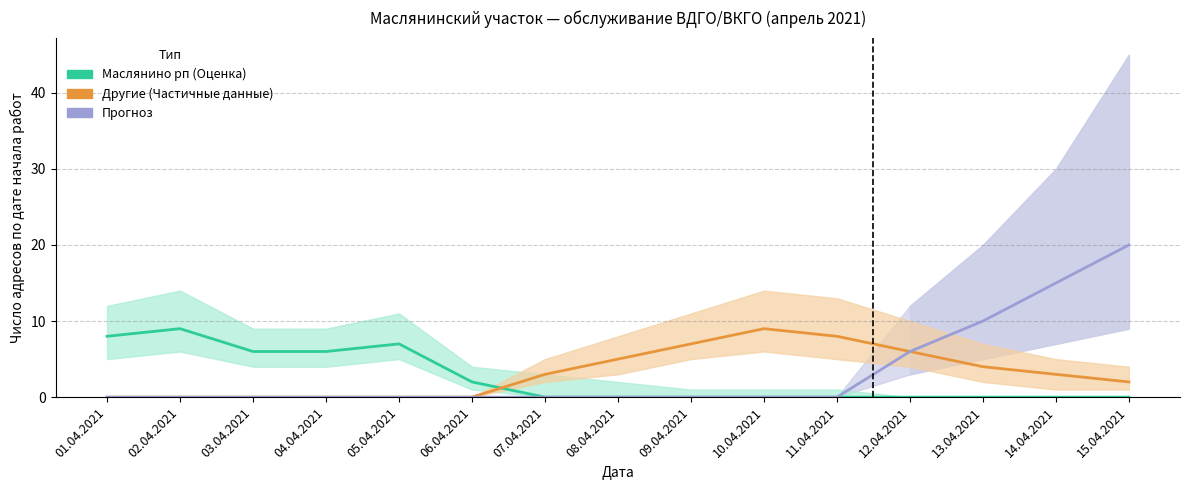

What is the maximum value for Маслянино рп (Оценка)?

9